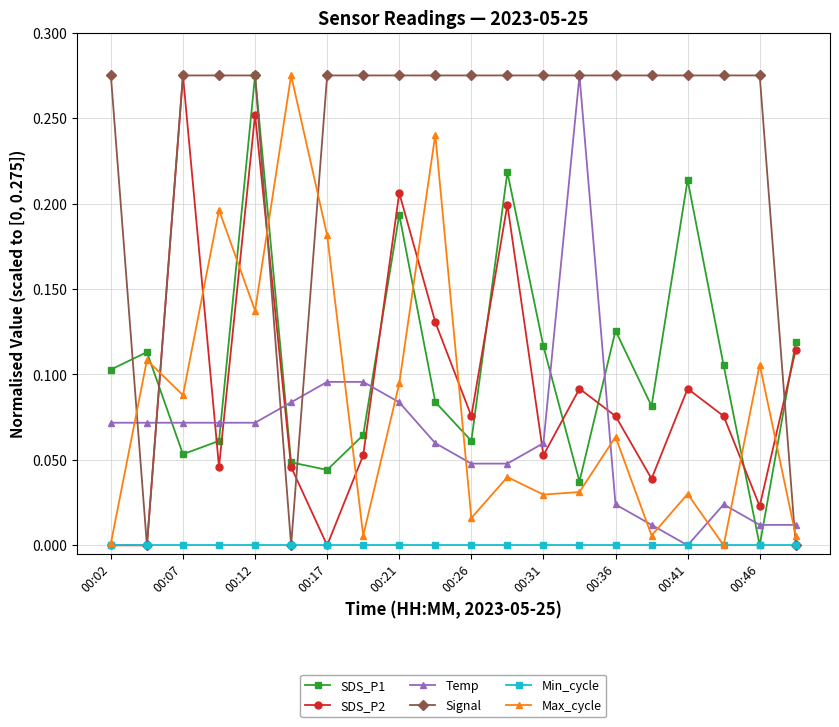

Does the chart display data point markers on the line(s)?

Yes